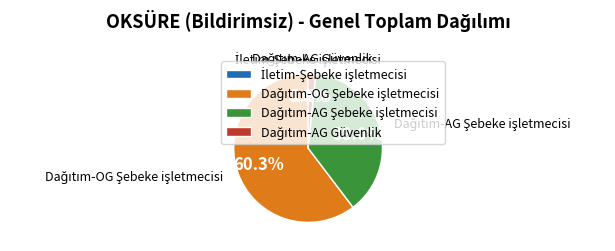

Does any single category account for the majority?

Yes